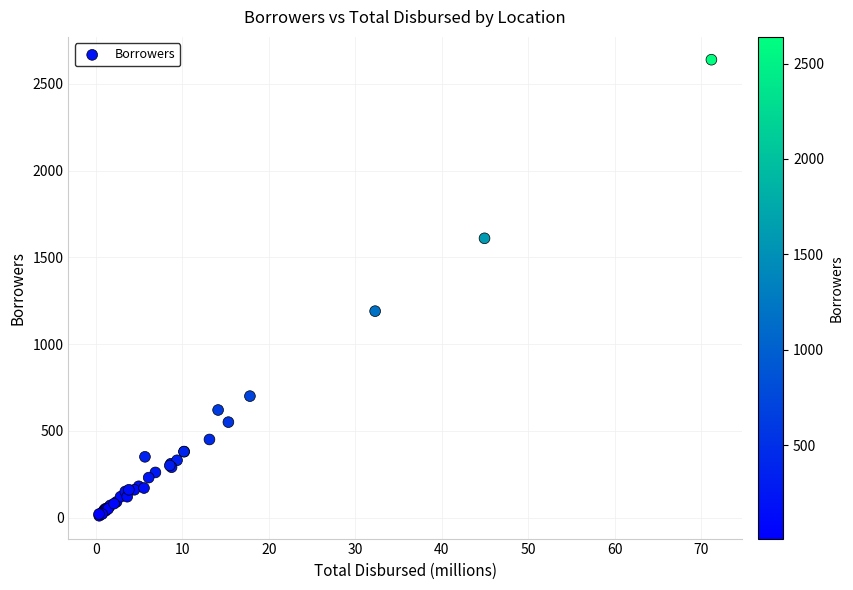

What Y value in the scatter plot is closest to 1325?

1190